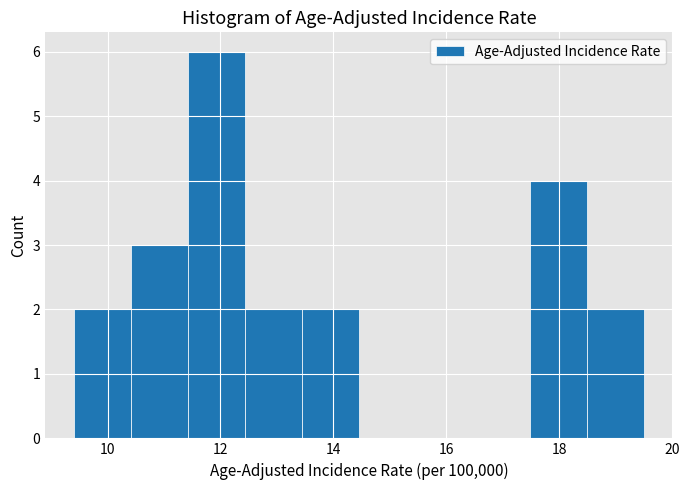

Which range on the x-axis has the tallest bar?

11.4 to 12.4